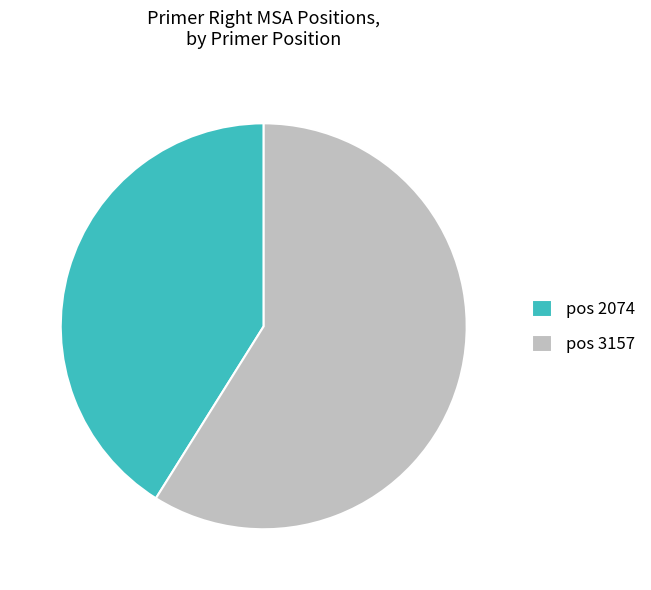

Between pos 3157 and pos 2074, which is larger?

pos 3157